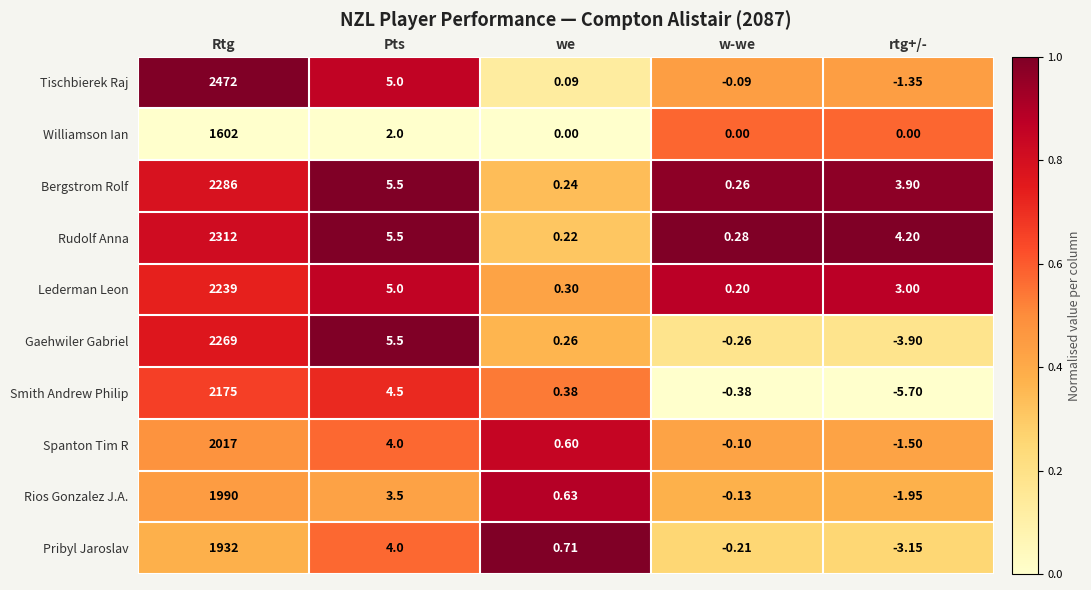

List the labels in order of Tischbierek Raj value, smallest first.

rtg+/-, w-we, we, Pts, Rtg